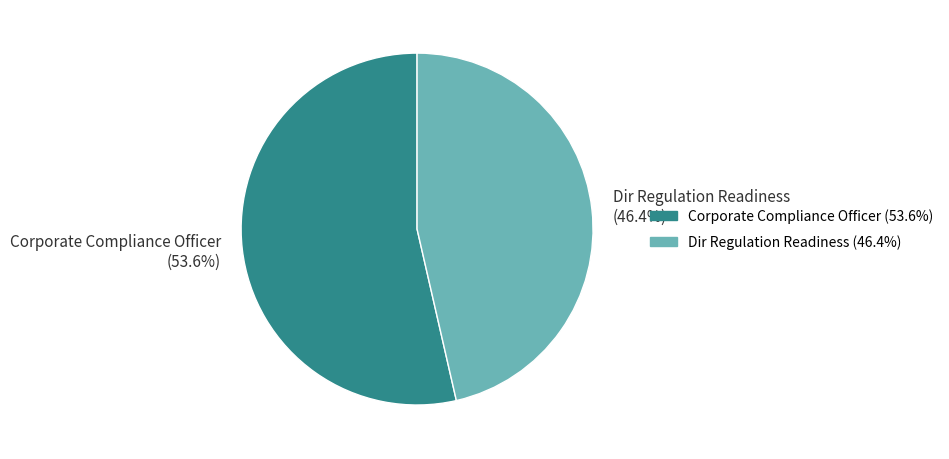

Between Dir Regulation Readiness and Corporate Compliance Officer, which is larger?

Corporate Compliance Officer